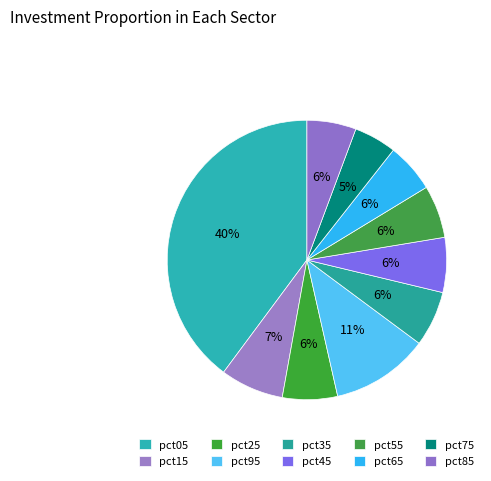

How many slices are in this pie chart?

10